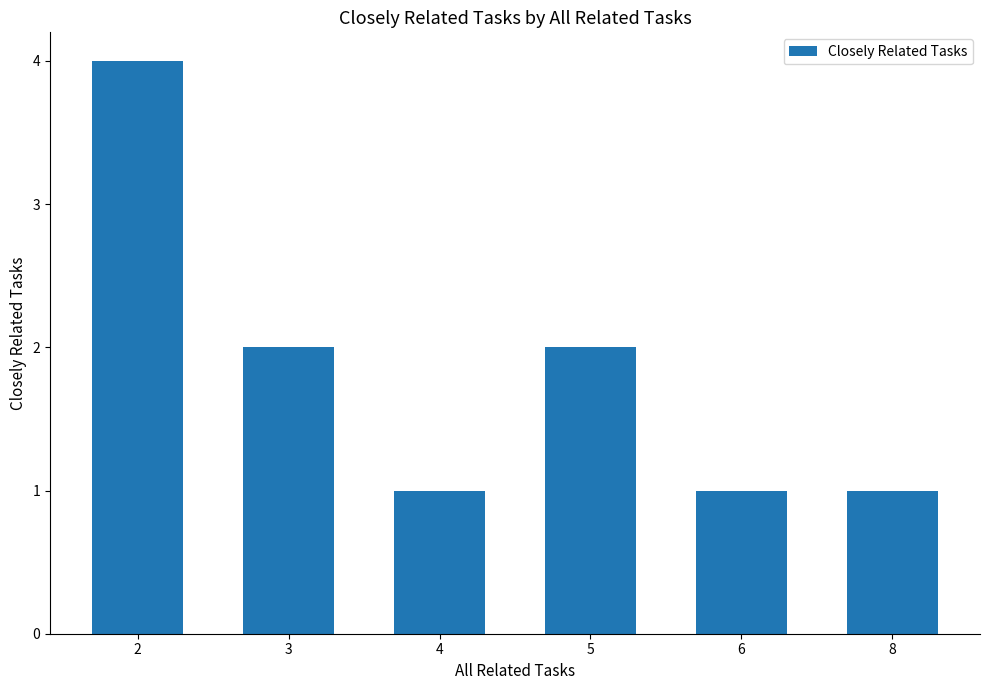

What is the ratio of the value at 2 to the value at 3?

2.0